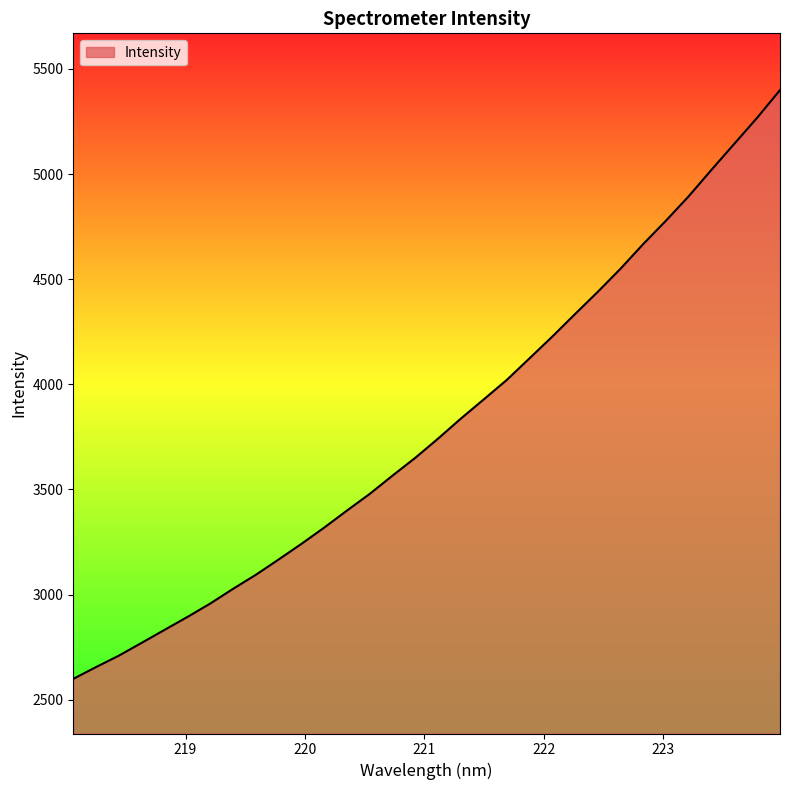

What is the difference between the maximum and minimum values?

2799.8